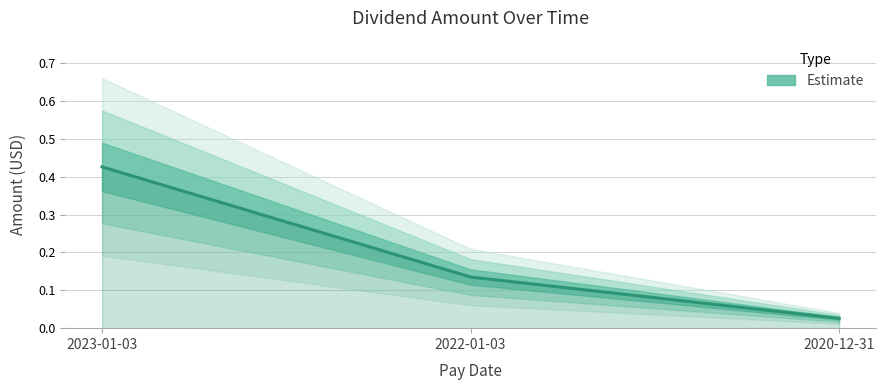

Does the chart display data point markers on the line(s)?

No